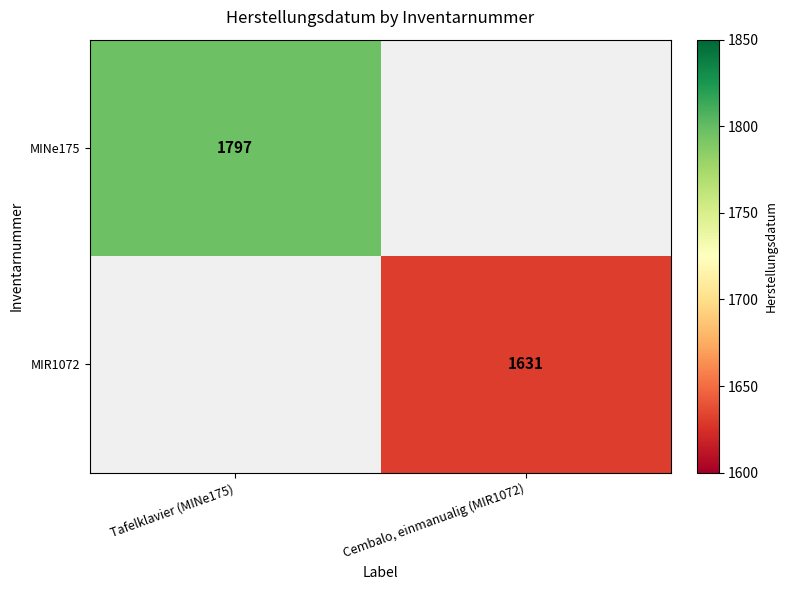

Is it true that MINe175 equals 1797 at Tafelklavier (MINe175)?

True